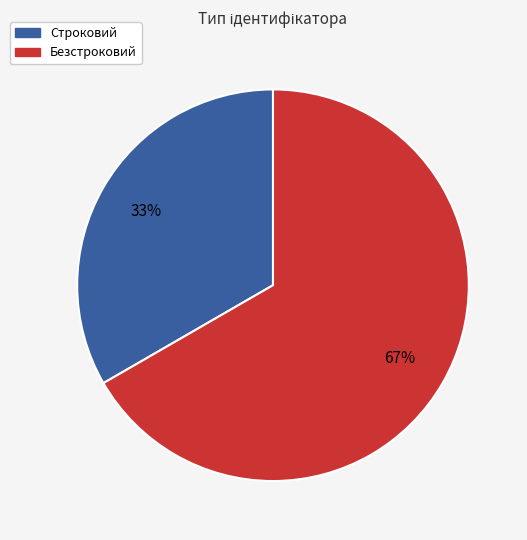

How many segments does this pie chart have?

2